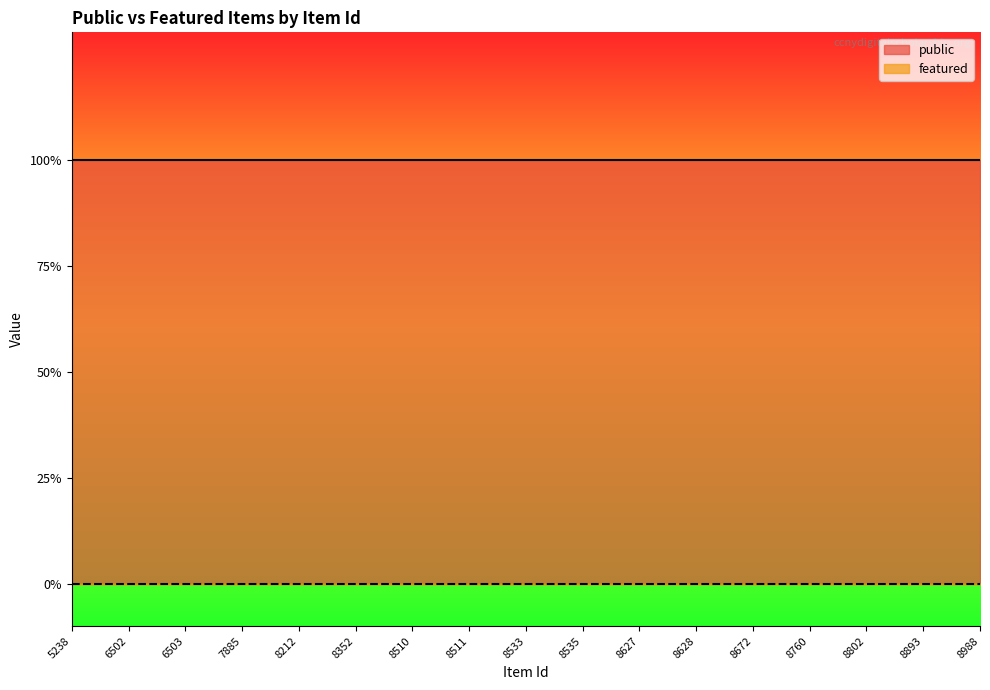

What is the spread (max minus min) of values at 8802?

1